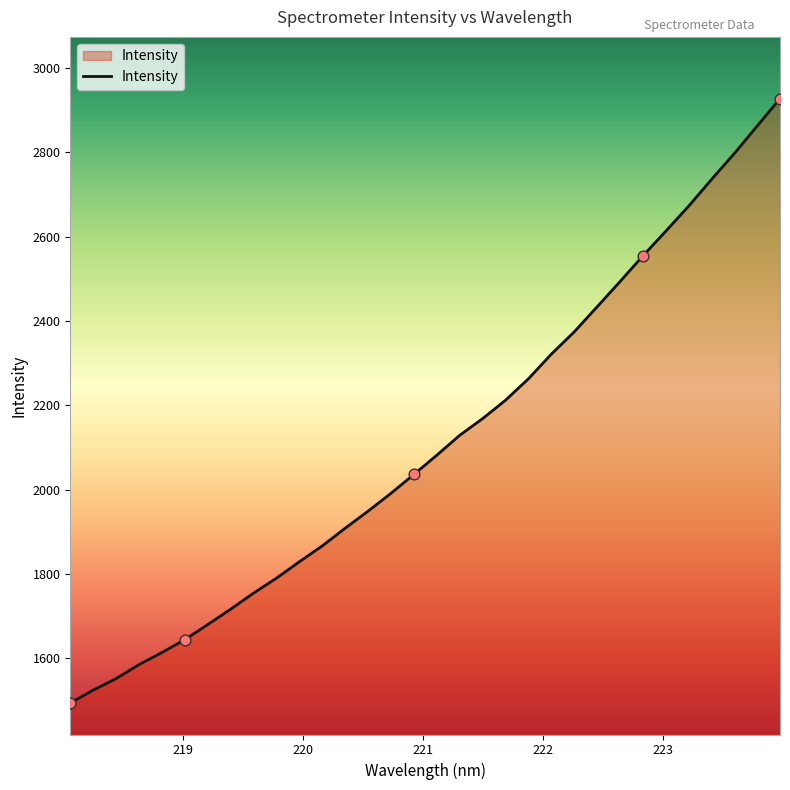

What is the difference between the maximum and minimum values?

1434.0